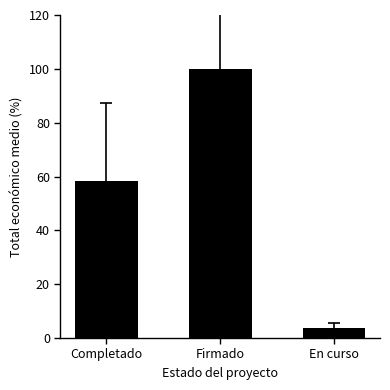

List the labels in order of value, smallest first.

En curso, Completado, Firmado